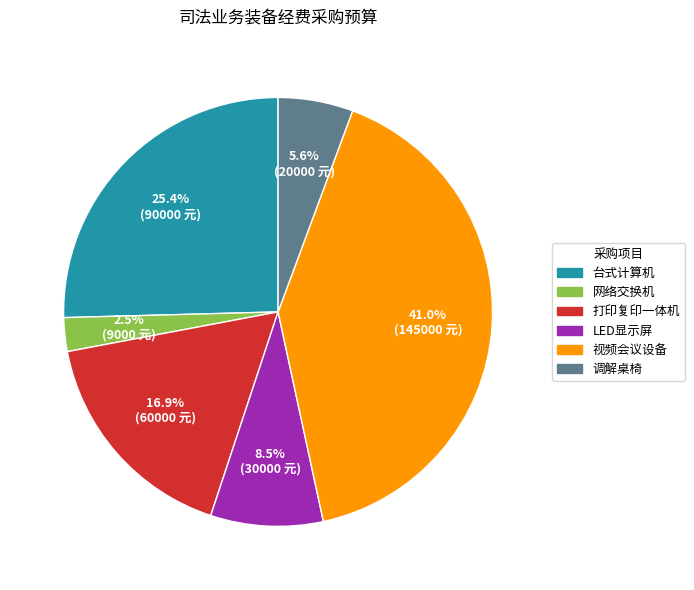

To the nearest percent, what is the average slice percentage?

17%